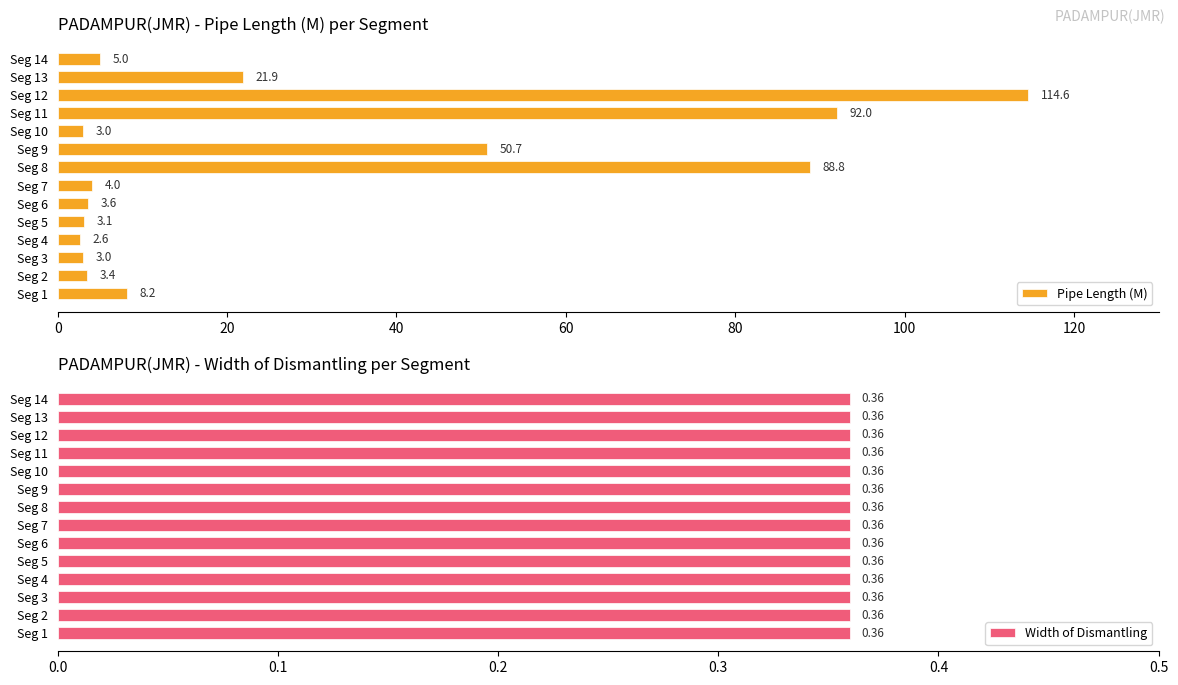

Which series has the widest spread of values?

Pipe Length (M)